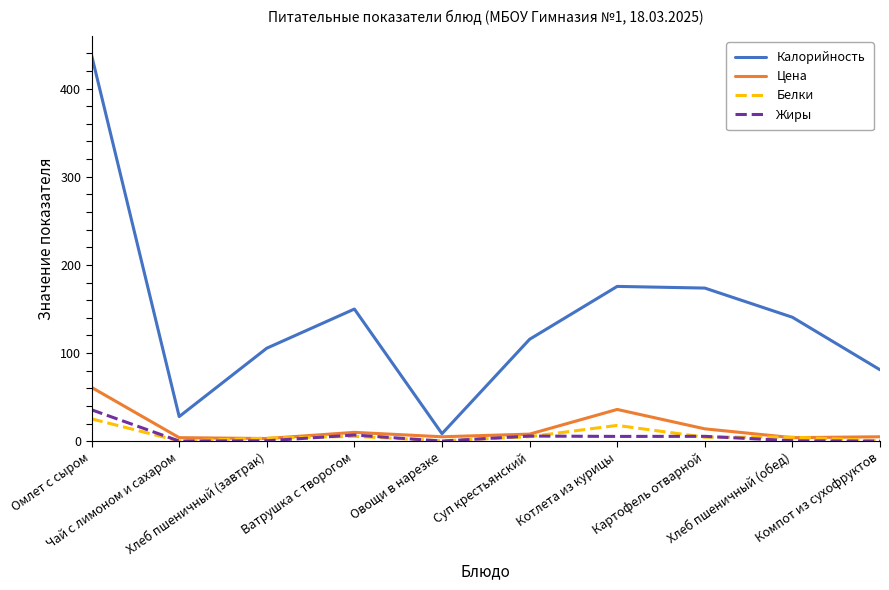

At how many categories does at least one series exceed 207?

1